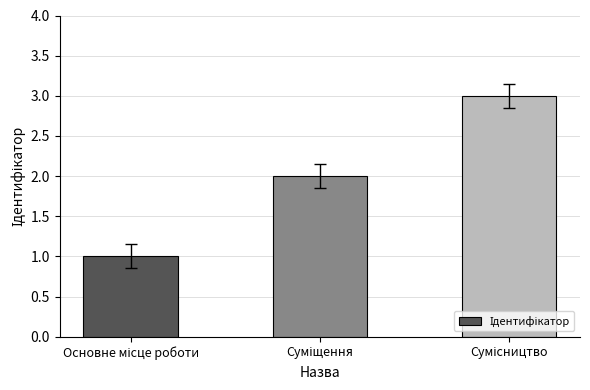

What is the sum of all values?

6